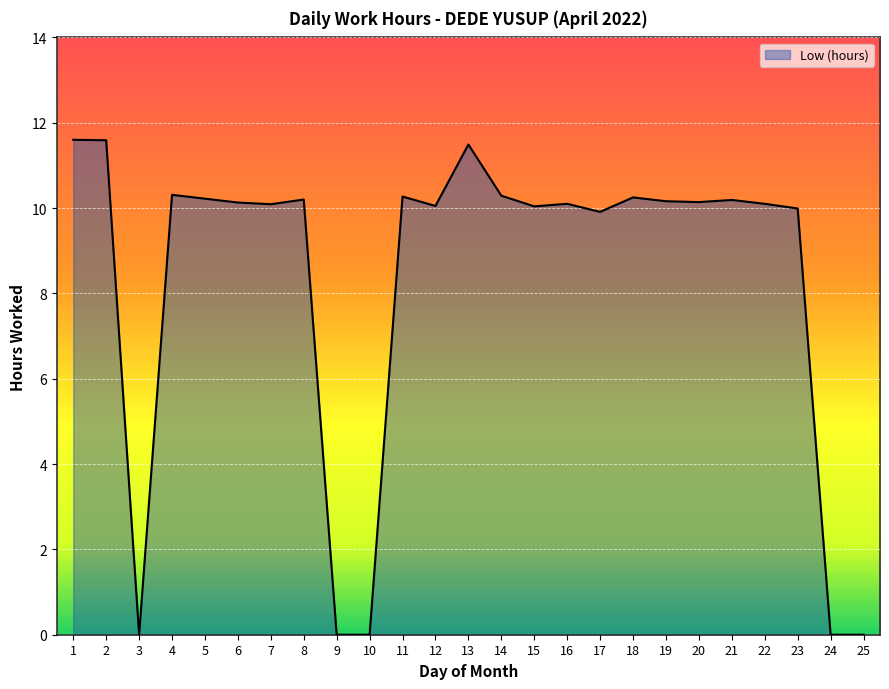

What is the approximate value at 1?

11.6